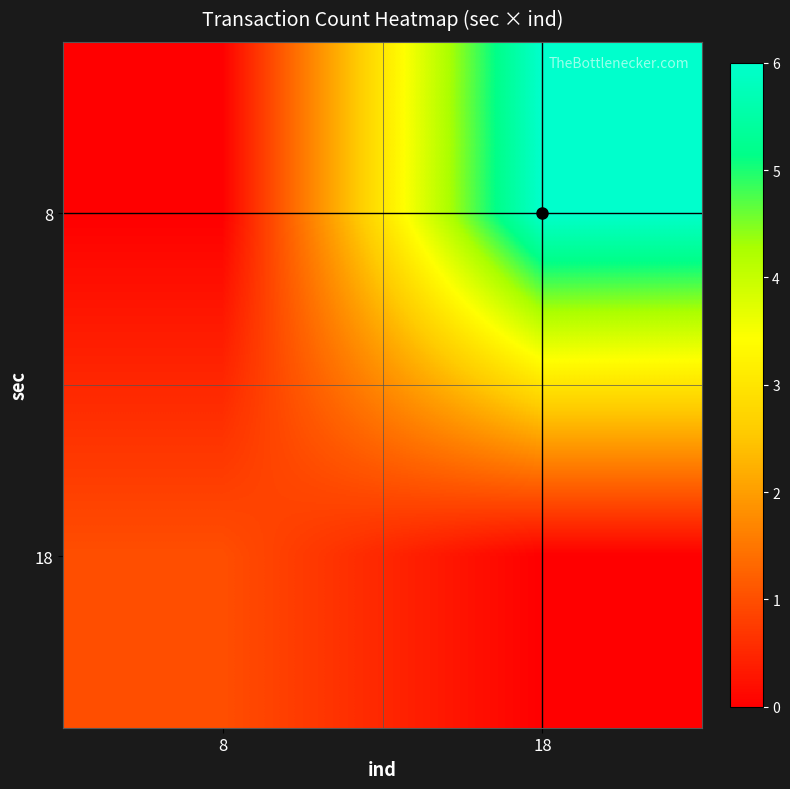

What is the difference between the highest and lowest values at 8?

1